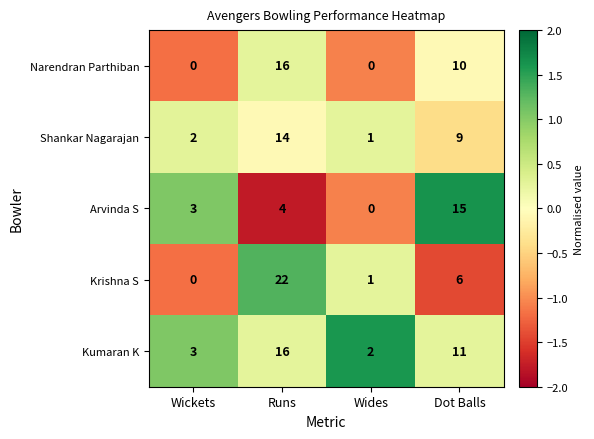

Which series has the largest range (max minus min)?

Krishna S